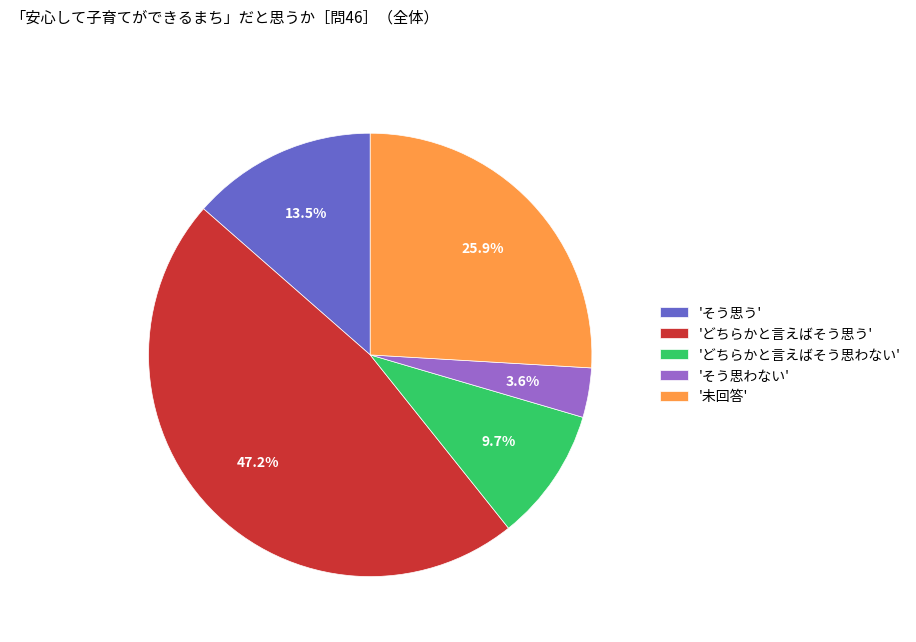

Count the number of slices in the pie.

5